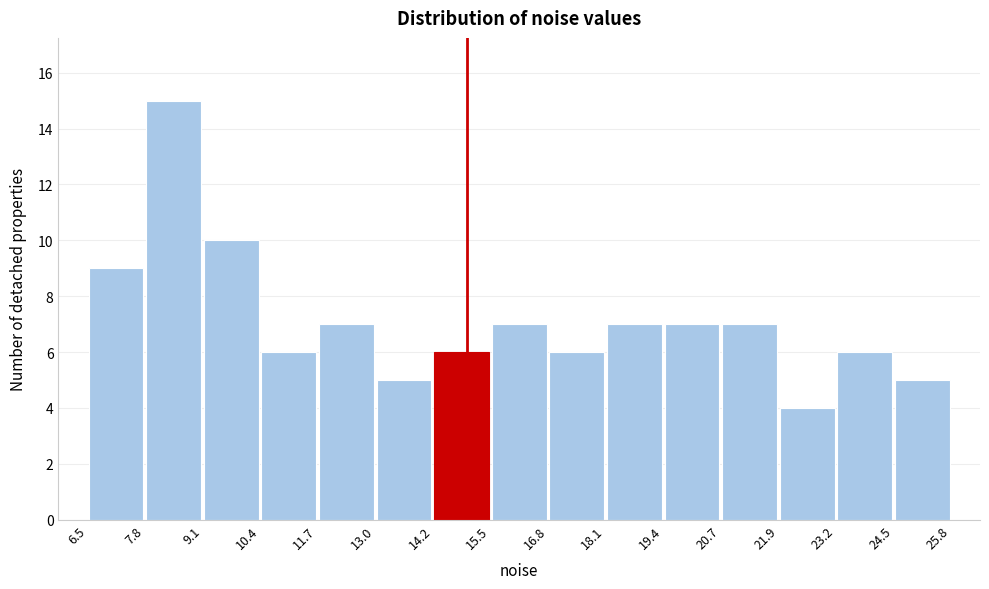

Over which range of the x-axis is the bar tallest?

7.8 to 9.1